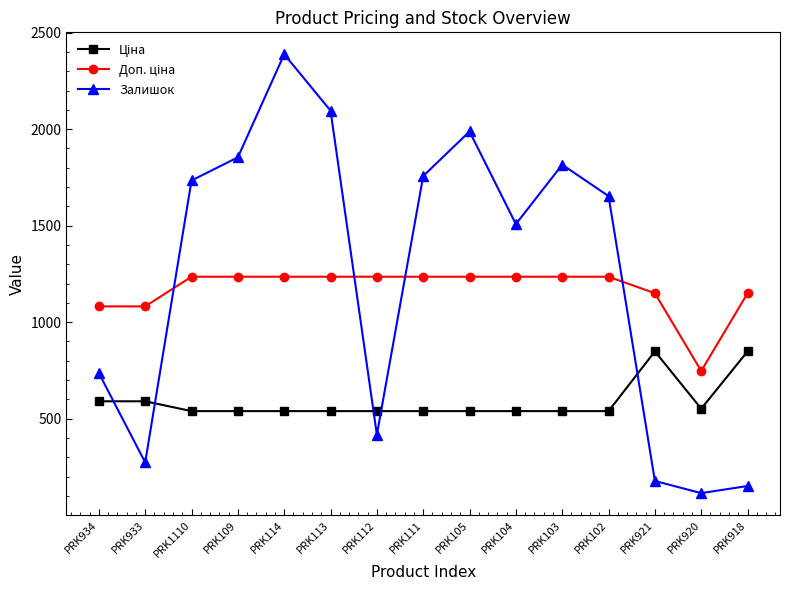

What is the average value of the Залишок series?

1244.1